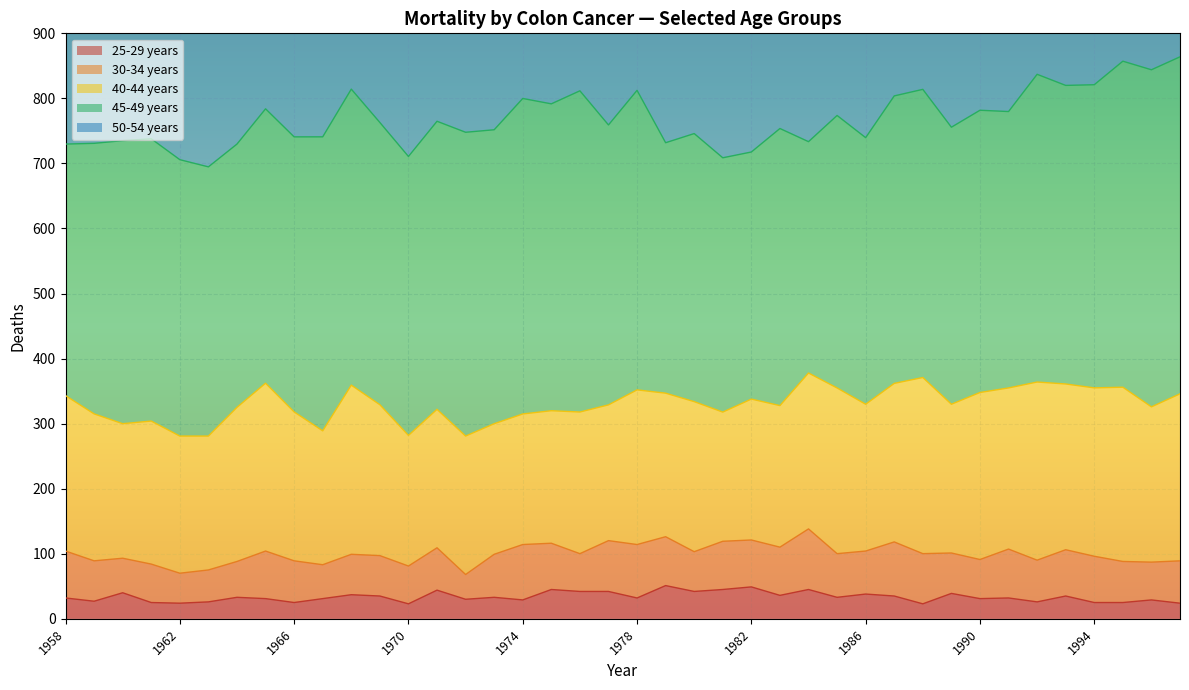

What is the highest value of the 25-29 years series?

51.1